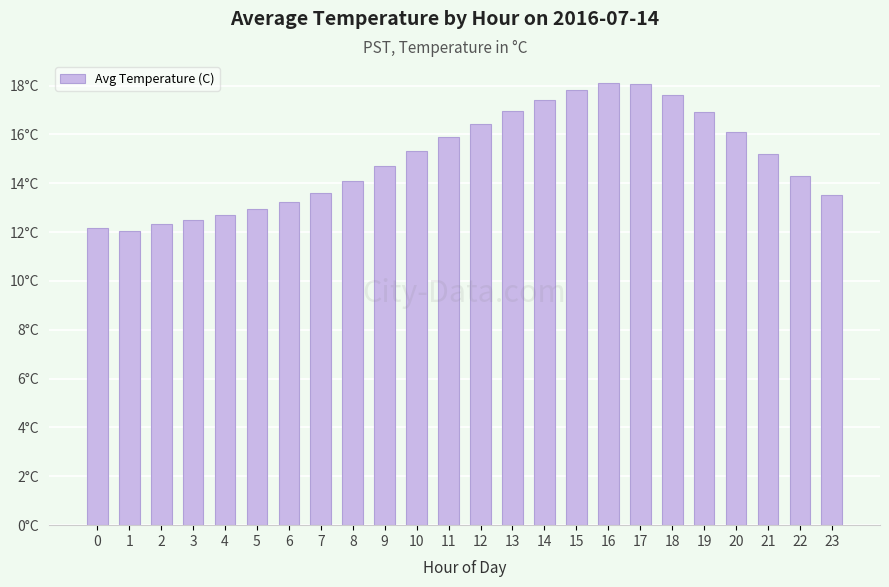

What is the difference between the values at 15 and 2?

5.5